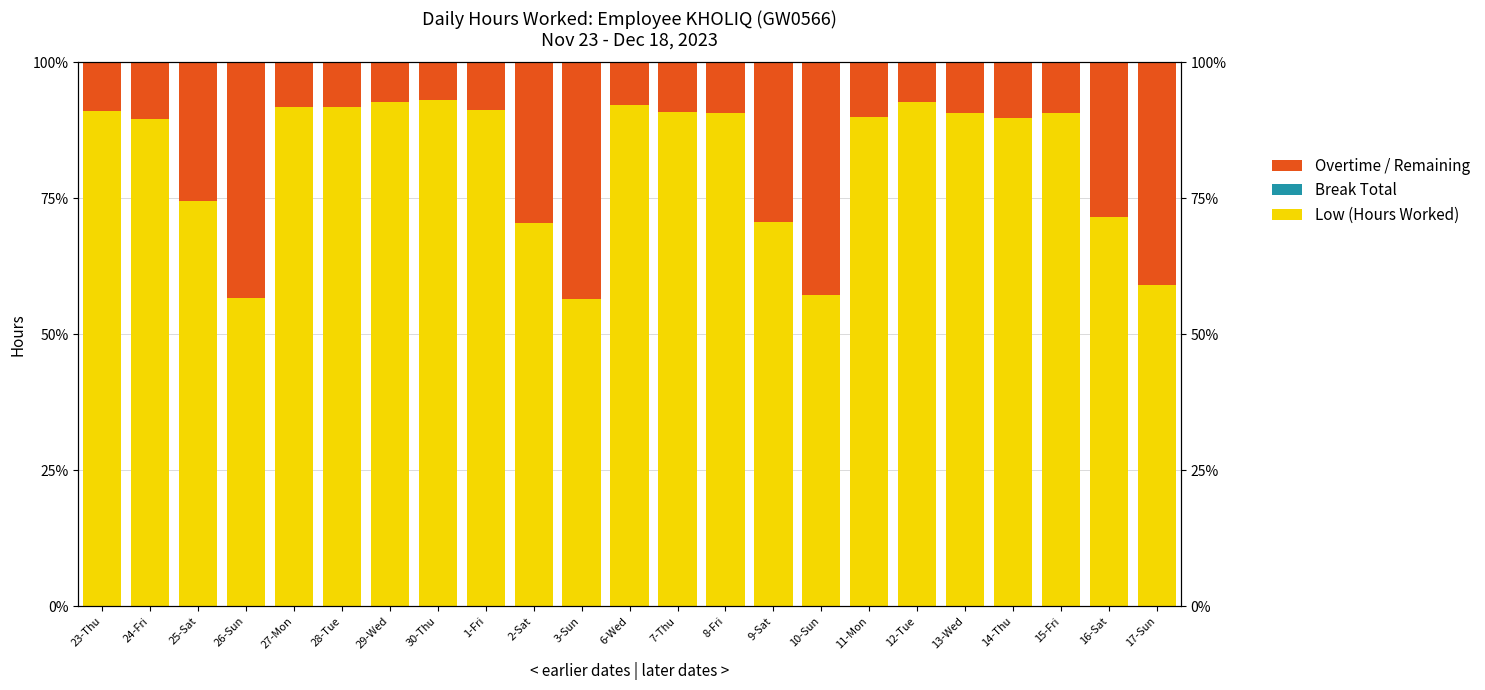

Which series has the largest total across all categories?

Low (Hours Worked)